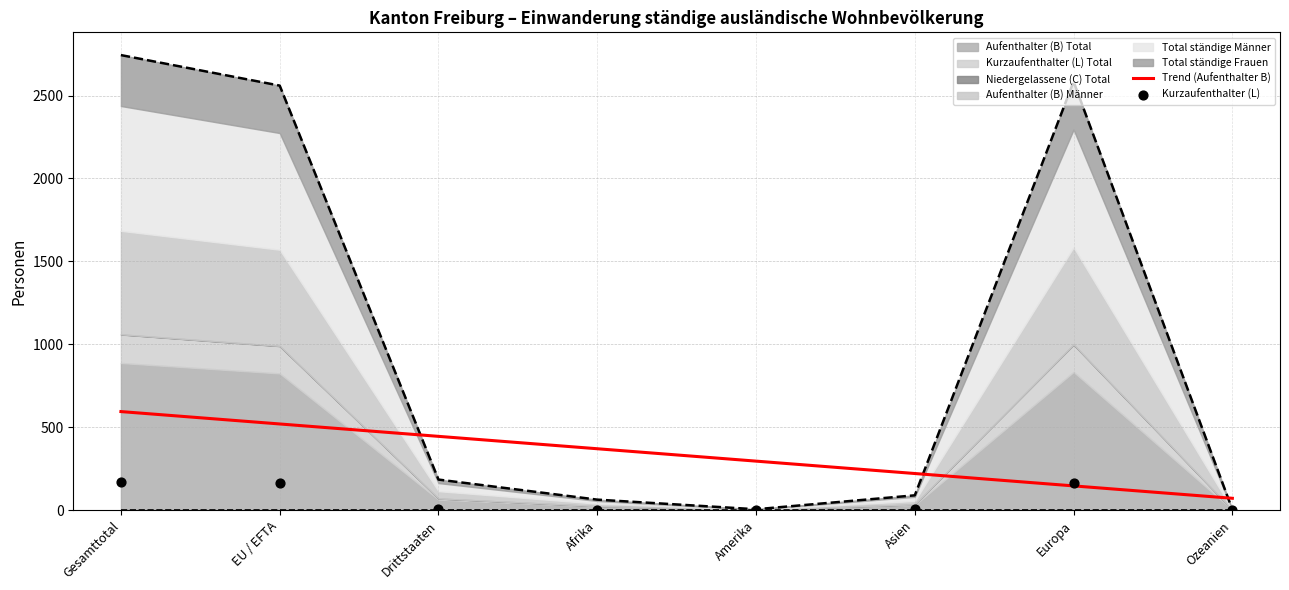

Which series reaches the maximum Y coordinate?

Trend (Aufenthalter B)